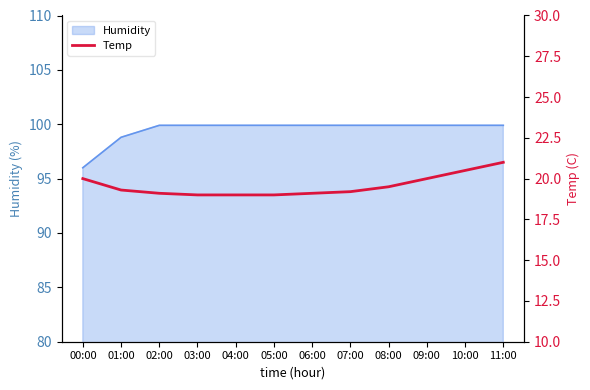

True or false: Humidity has a value of 27.0 at 09:00.

False